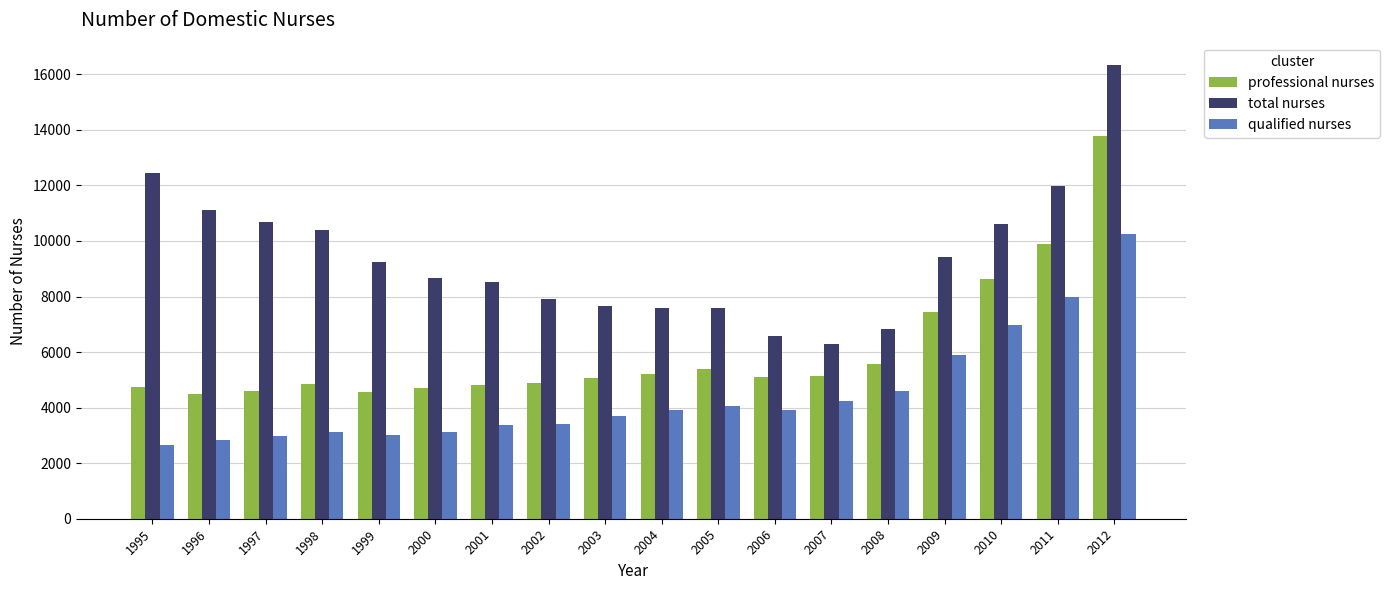

What is the minimum value shown in the chart?

2654